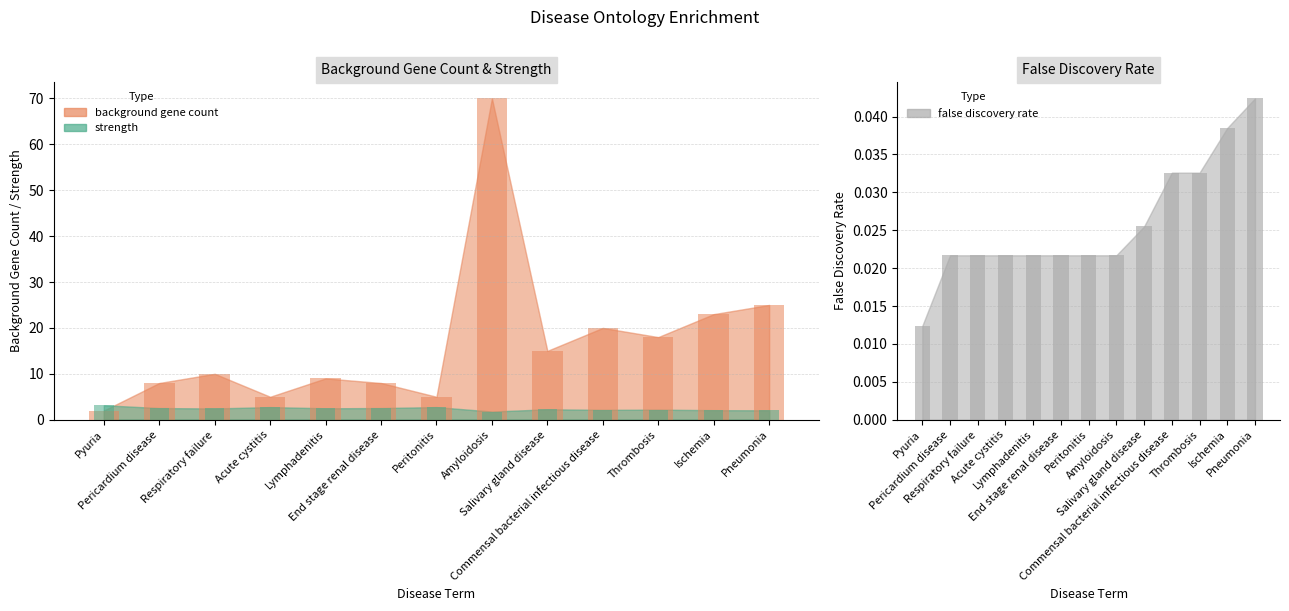

Which category has the lowest value in the false discovery rate series?

Pyuria